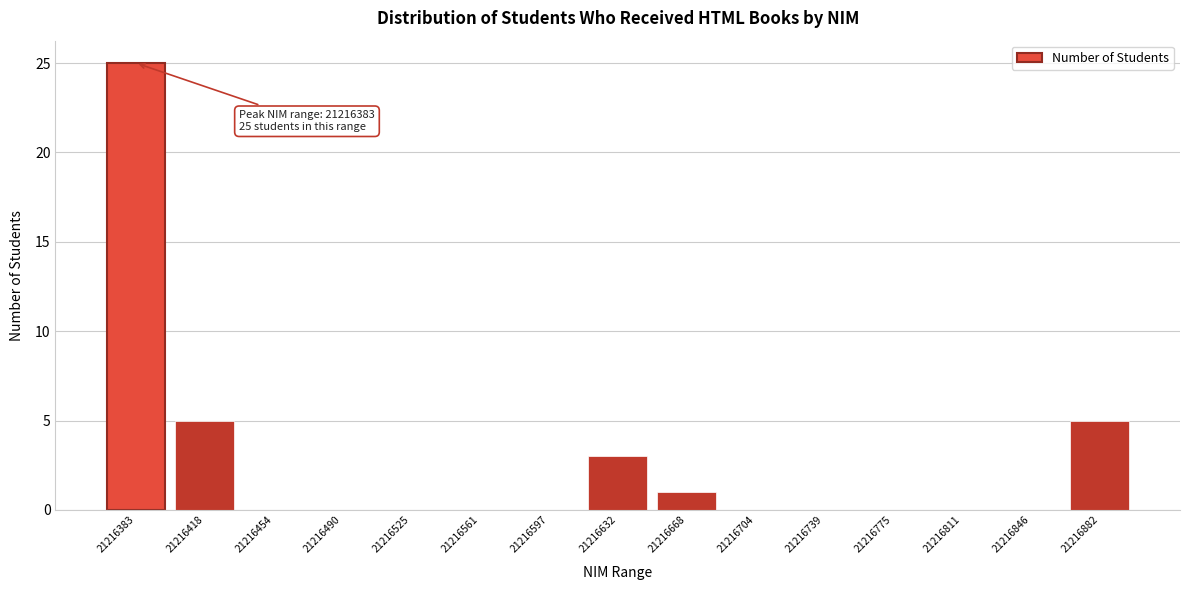

Reading left to right, what are all the values shown in this chart?

21216383=25	21216418=5	21216454=0	21216490=0	21216525=0	21216561=0	21216597=0	21216632=3	21216668=1	21216704=0	21216739=0	21216775=0	21216811=0	21216846=0	21216882=5